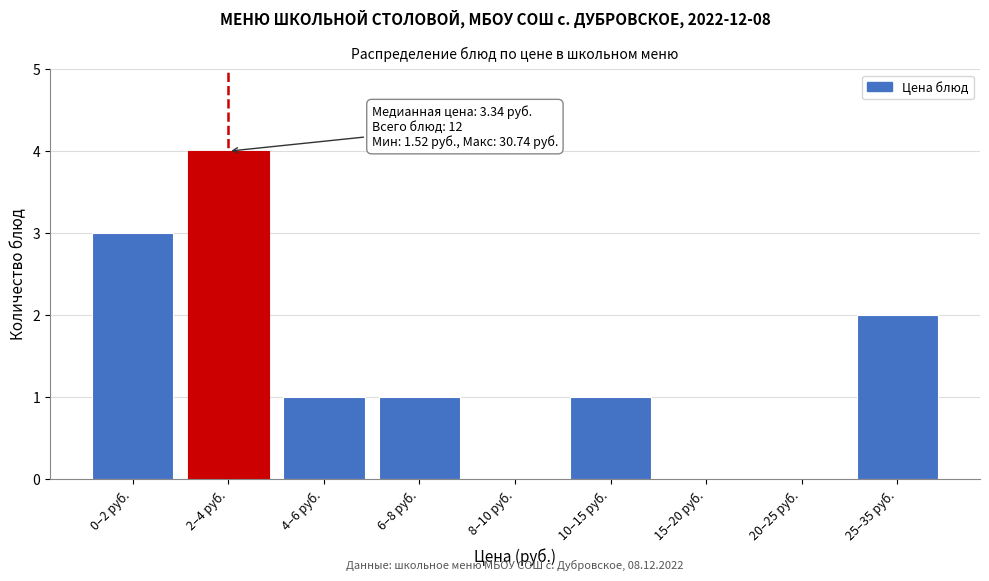

Reading left to right, what are all the values shown in this chart?

0–2 руб.=3	2–4 руб.=4	4–6 руб.=1	6–8 руб.=1	8–10 руб.=0	10–15 руб.=1	15–20 руб.=0	20–25 руб.=0	25–35 руб.=2